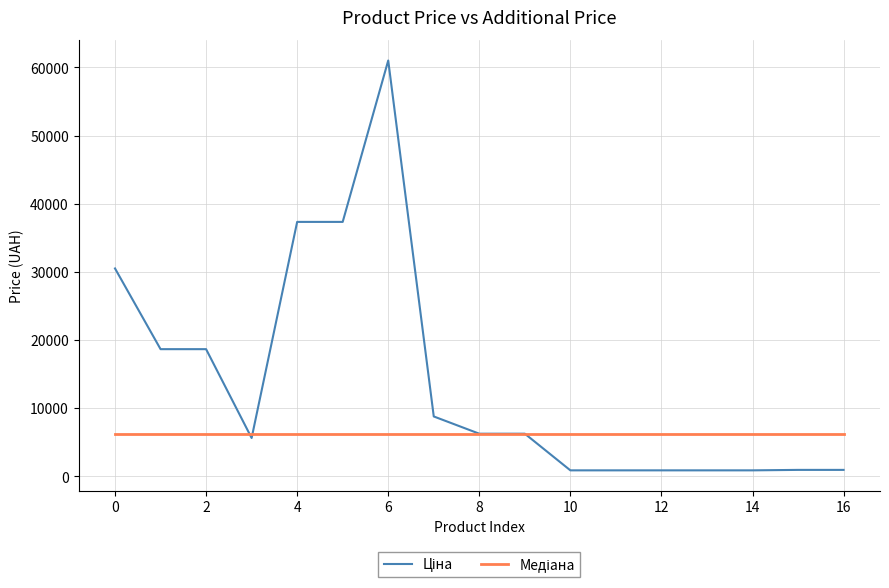

What is the greatest value displayed?

61024.7